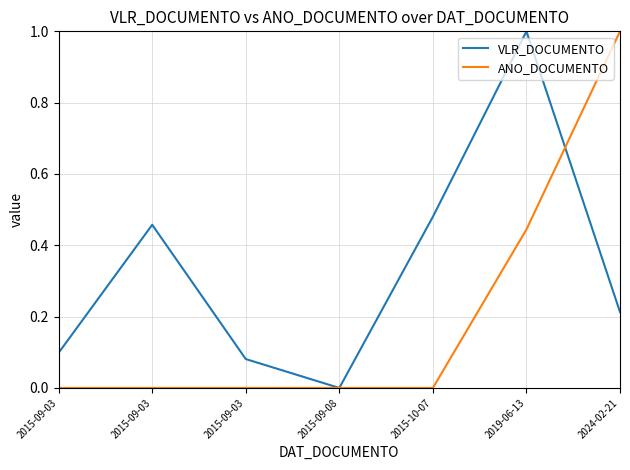

How many times do VLR_DOCUMENTO and ANO_DOCUMENTO cross each other?

1